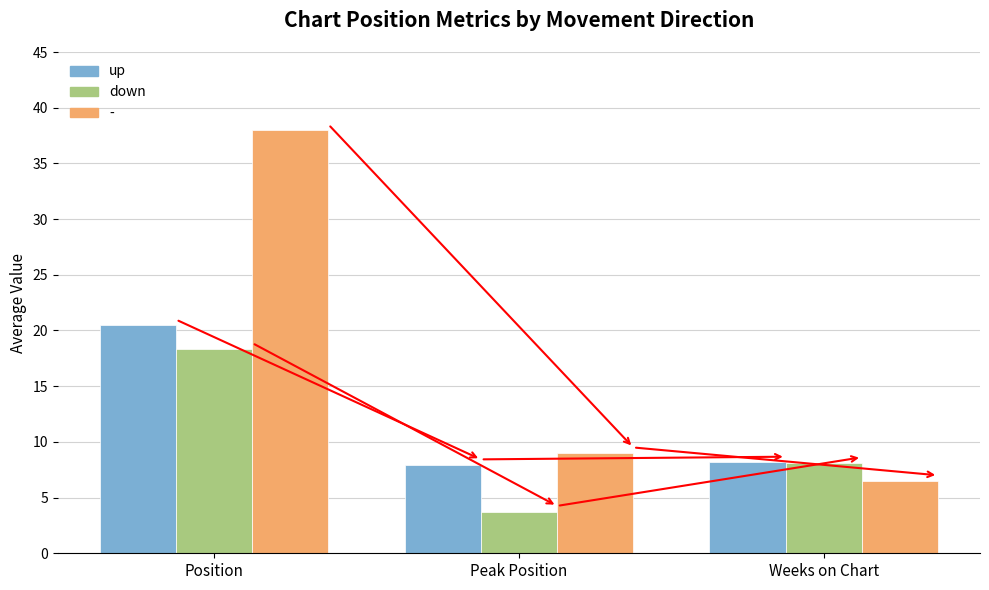

Where does the down series first go above 8?

Position